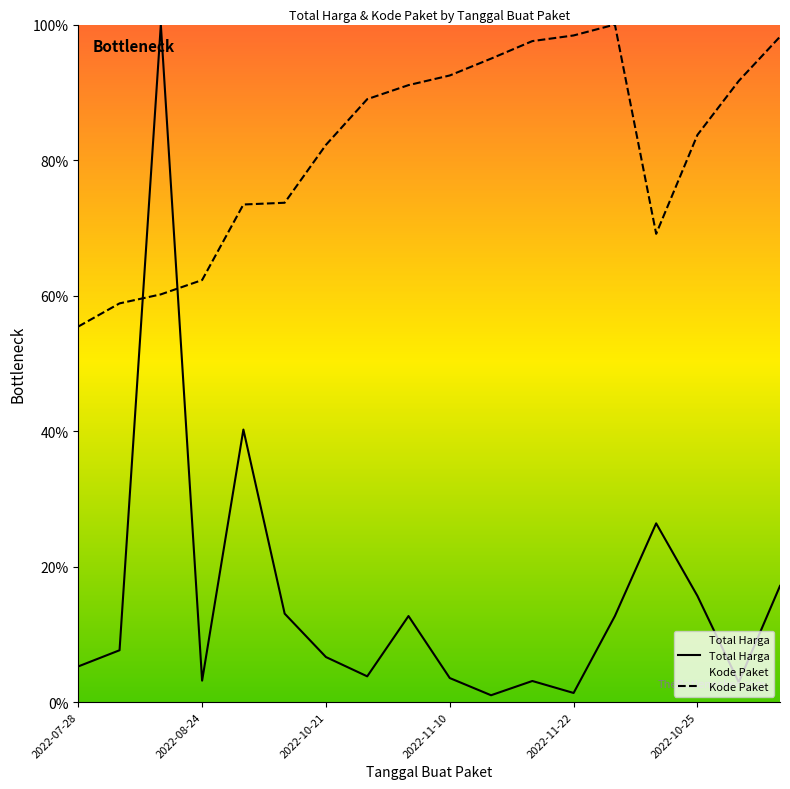

The Kode Paket series shows 82.2 at 2022-10-21. True or false?

True